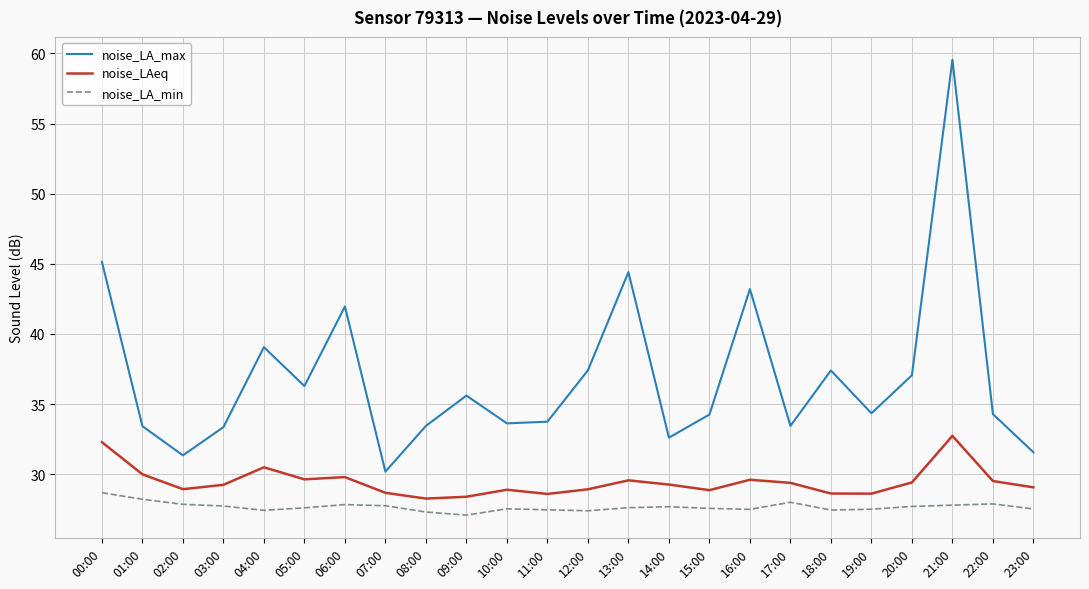

What is the difference between the maximum and minimum values in the noise_LA_max series?

29.4